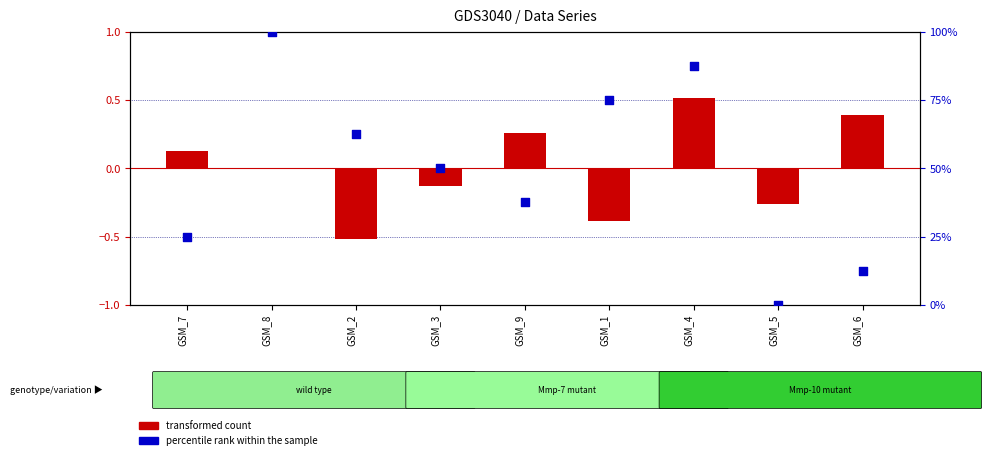

Is the value of transformed count at GSM_2 greater than the value of percentile rank within the sample at GSM_7?

No